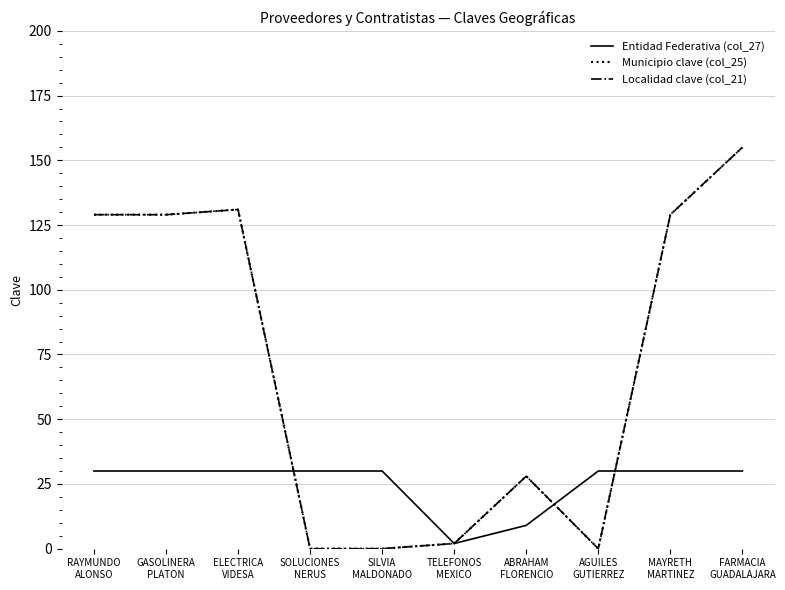

Does the chart display data point markers on the line(s)?

No